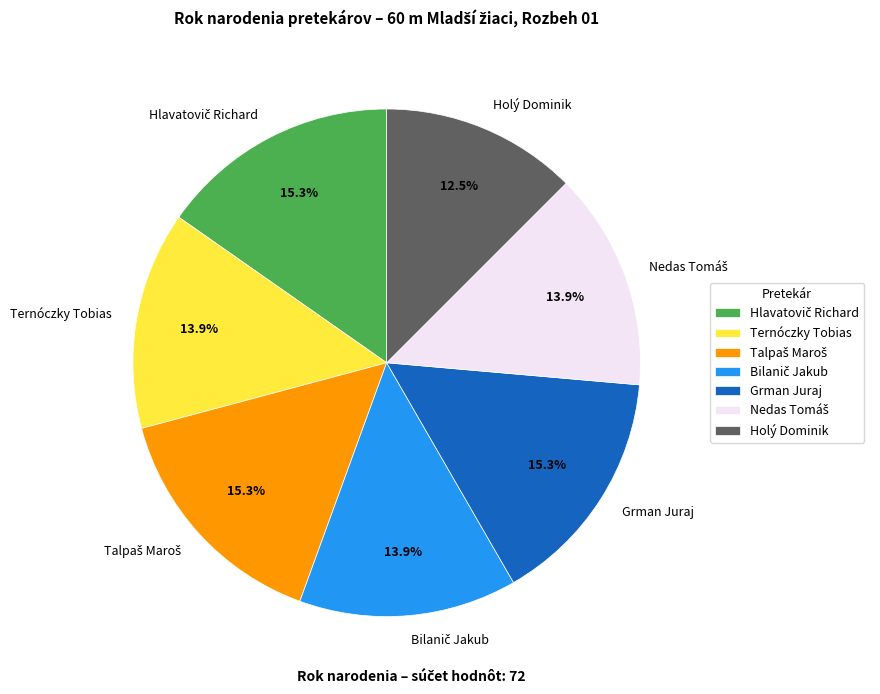

Combined, what portion of the pie is Ternóczky Tobias and Holý Dominik?

26.4%